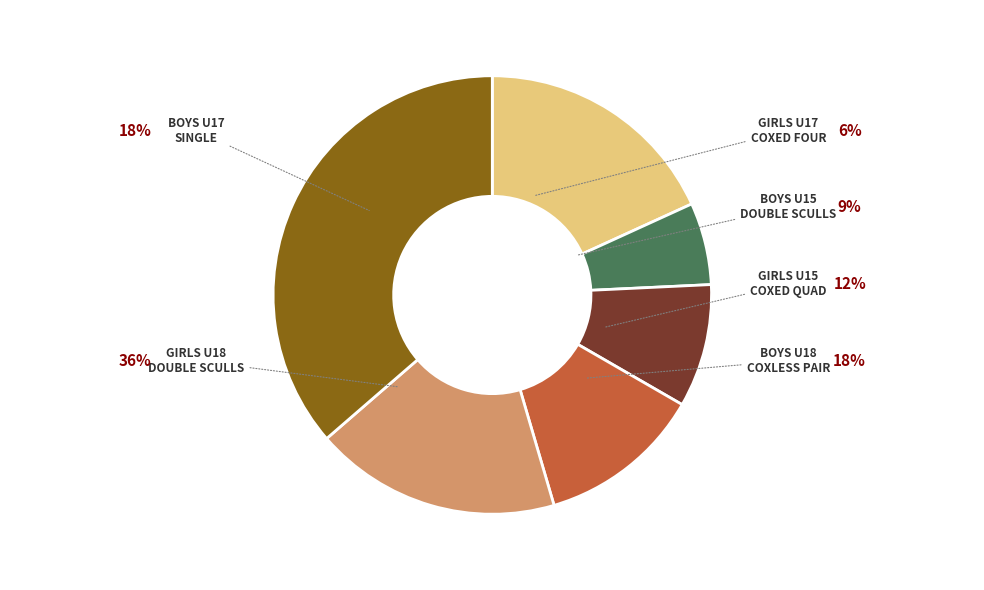

How many slices are in this pie chart?

6